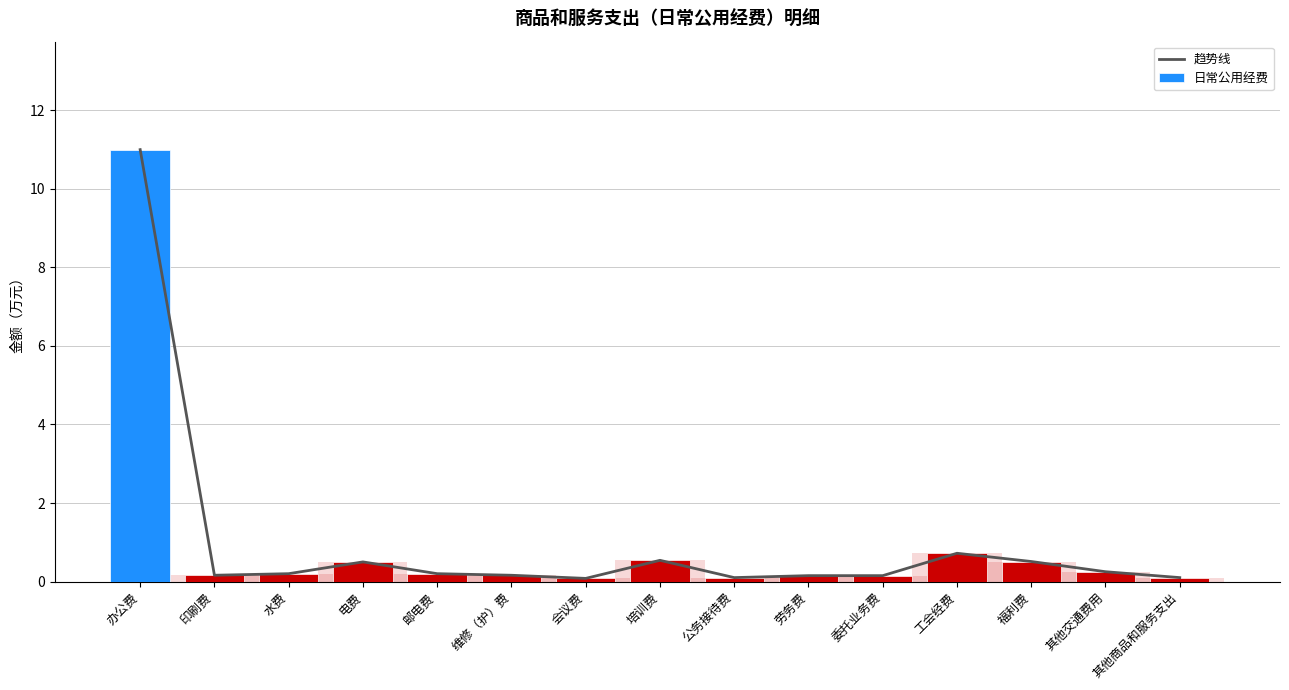

What is the difference between the 趋势线 values at 劳务费 and 电费?

0.3